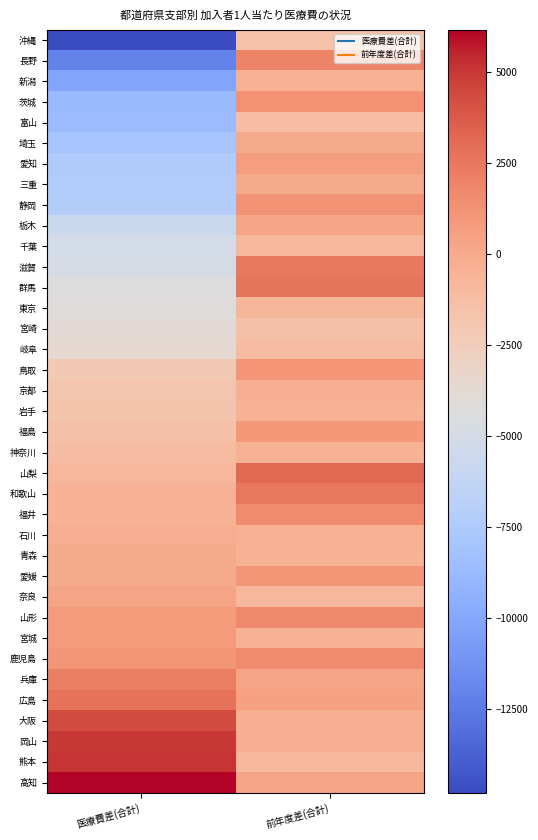

Reading left to right, transcribe all the data shown in this chart.

沖縄: 医療費差(合計)=-14812.1	前年度差(合計)=-1484.7
長野: 医療費差(合計)=-12087.4	前年度差(合計)=1918.2
新潟: 医療費差(合計)=-10087.2	前年度差(合計)=-337.6
茨城: 医療費差(合計)=-8762.8	前年度差(合計)=1331.0
富山: 医療費差(合計)=-8724.1	前年度差(合計)=-1245.8
埼玉: 医療費差(合計)=-7983.9	前年度差(合計)=-57.1
愛知: 医療費差(合計)=-7480.0	前年度差(合計)=626.1
三重: 医療費差(合計)=-7294.7	前年度差(合計)=-21.5
静岡: 医療費差(合計)=-7260.8	前年度差(合計)=1216.1
栃木: 医療費差(合計)=-5686.5	前年度差(合計)=256.2
千葉: 医療費差(合計)=-5033.8	前年度差(合計)=-826.8
滋賀: 医療費差(合計)=-4963.9	前年度差(合計)=2426.2
群馬: 医療費差(合計)=-4384.6	前年度差(合計)=2709.3
東京: 医療費差(合計)=-4213.2	前年度差(合計)=-781.9
宮崎: 医療費差(合計)=-3848.9	前年度差(合計)=-1404.0
岐阜: 医療費差(合計)=-3739.6	前年度差(合計)=-1066.4
鳥取: 医療費差(合計)=-2175.8	前年度差(合計)=1116.0
京都: 医療費差(合計)=-1797.7	前年度差(合計)=-297.6
岩手: 医療費差(合計)=-1655.8	前年度差(合計)=-527.1
福島: 医療費差(合計)=-1391.5	前年度差(合計)=951.5
神奈川: 医療費差(合計)=-1159.2	前年度差(合計)=-422.2
山梨: 医療費差(合計)=-824.3	前年度差(合計)=3179.9
和歌山: 医療費差(合計)=-504.7	前年度差(合計)=2536.9
福井: 医療費差(合計)=-501.5	前年度差(合計)=1647.6
石川: 医療費差(合計)=-146.5	前年度差(合計)=-379.9
青森: 医療費差(合計)=-20.3	前年度差(合計)=-512.2
愛媛: 医療費差(合計)=8.7	前年度差(合計)=1018.7
奈良: 医療費差(合計)=315.0	前年度差(合計)=-871.5
山形: 医療費差(合計)=793.1	前年度差(合計)=1733.2
宮城: 医療費差(合計)=814.8	前年度差(合計)=-445.1
鹿児島: 医療費差(合計)=1080.8	前年度差(合計)=1611.1
兵庫: 医療費差(合計)=2170.2	前年度差(合計)=343.2
広島: 医療費差(合計)=2769.3	前年度差(合計)=482.6
大阪: 医療費差(合計)=4338.3	前年度差(合計)=-243.6
岡山: 医療費差(合計)=4952.7	前年度差(合計)=-206.6
熊本: 医療費差(合計)=5038.7	前年度差(合計)=-946.8
高知: 医療費差(合計)=6171.5	前年度差(合計)=337.2